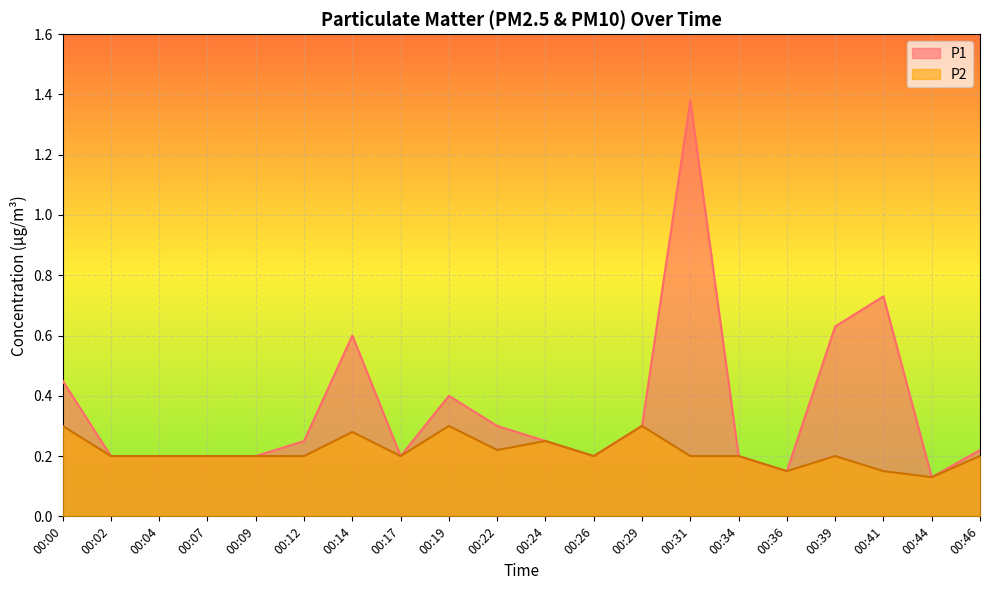

At which category does P2 reach its first local valley?

00:17